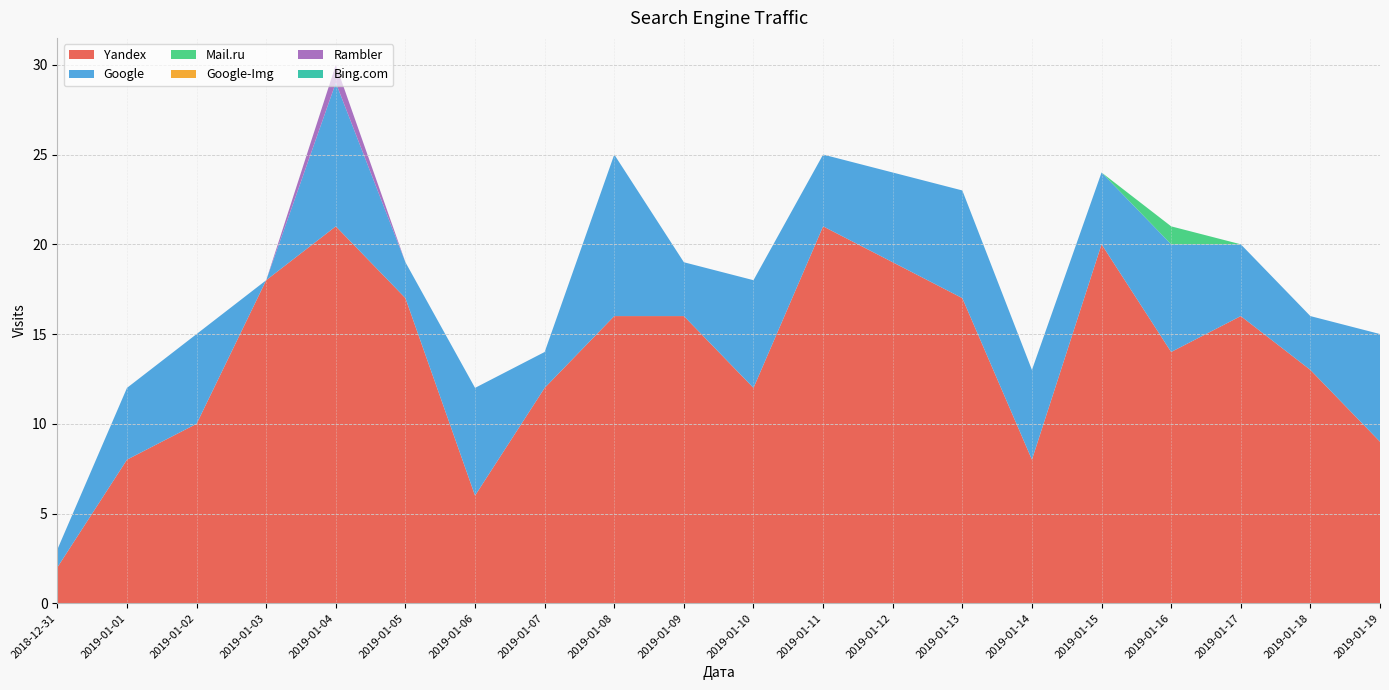

Reading right to left, list all the values displayed in this chart.

Yandex: 9	13	16	14	20	8	17	19	21	12	16	16	12	6	17	21	18	10	8	2
Google: 6	3	4	6	4	5	6	5	4	6	3	9	2	6	2	8	0	5	4	1
Mail.ru: 0	0	0	1	0	0	0	0	0	0	0	0	0	0	0	0	0	0	0	0
Google-Img: 0	0	0	0	0	0	0	0	0	0	0	0	0	0	0	0	0	0	0	0
Rambler: 0	0	0	0	0	0	0	0	0	0	0	0	0	0	0	1	0	0	0	0
Bing.com: 0	0	0	0	0	0	0	0	0	0	0	0	0	0	0	0	0	0	0	0